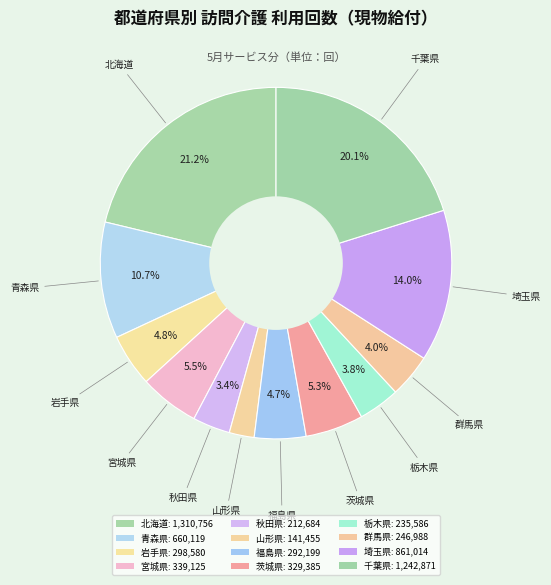

How many segments does this pie chart have?

12